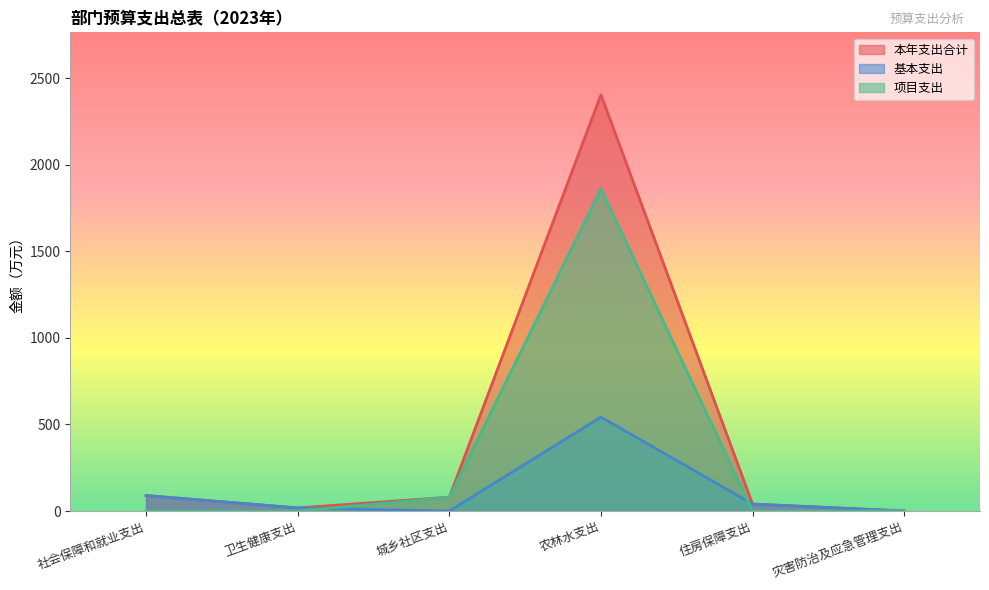

How many values in the 本年支出合计 series exceed 80?

2